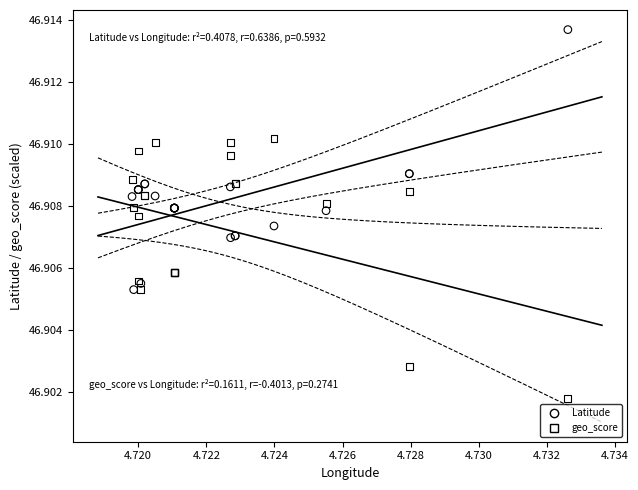

What are all the series names shown in the legend?

Latitude, geo_score